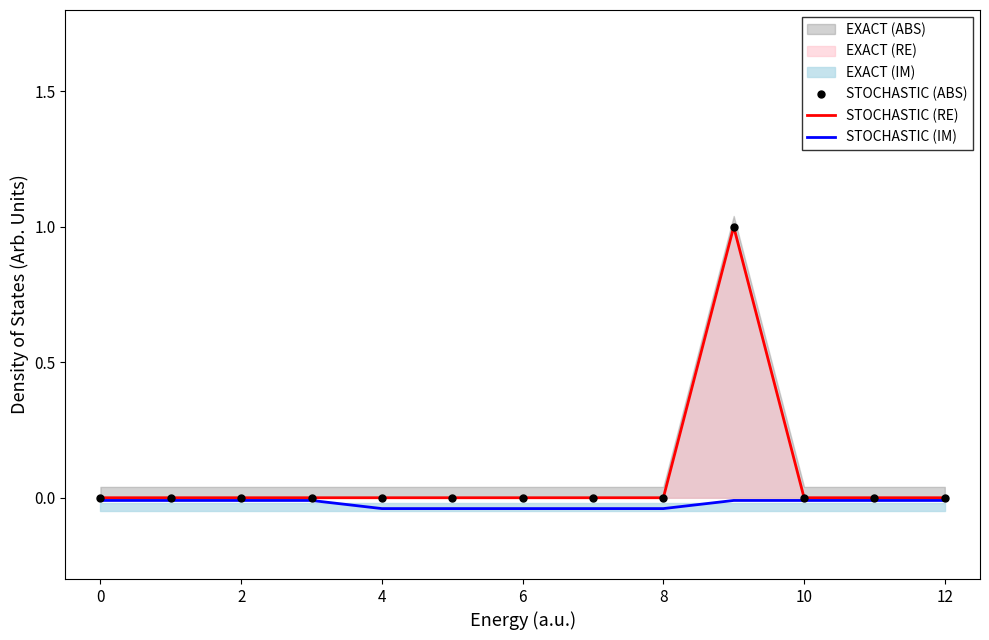

Rank the series at 4 from highest to lowest value.

STOCHASTIC (ABS), STOCHASTIC (RE), STOCHASTIC (IM)